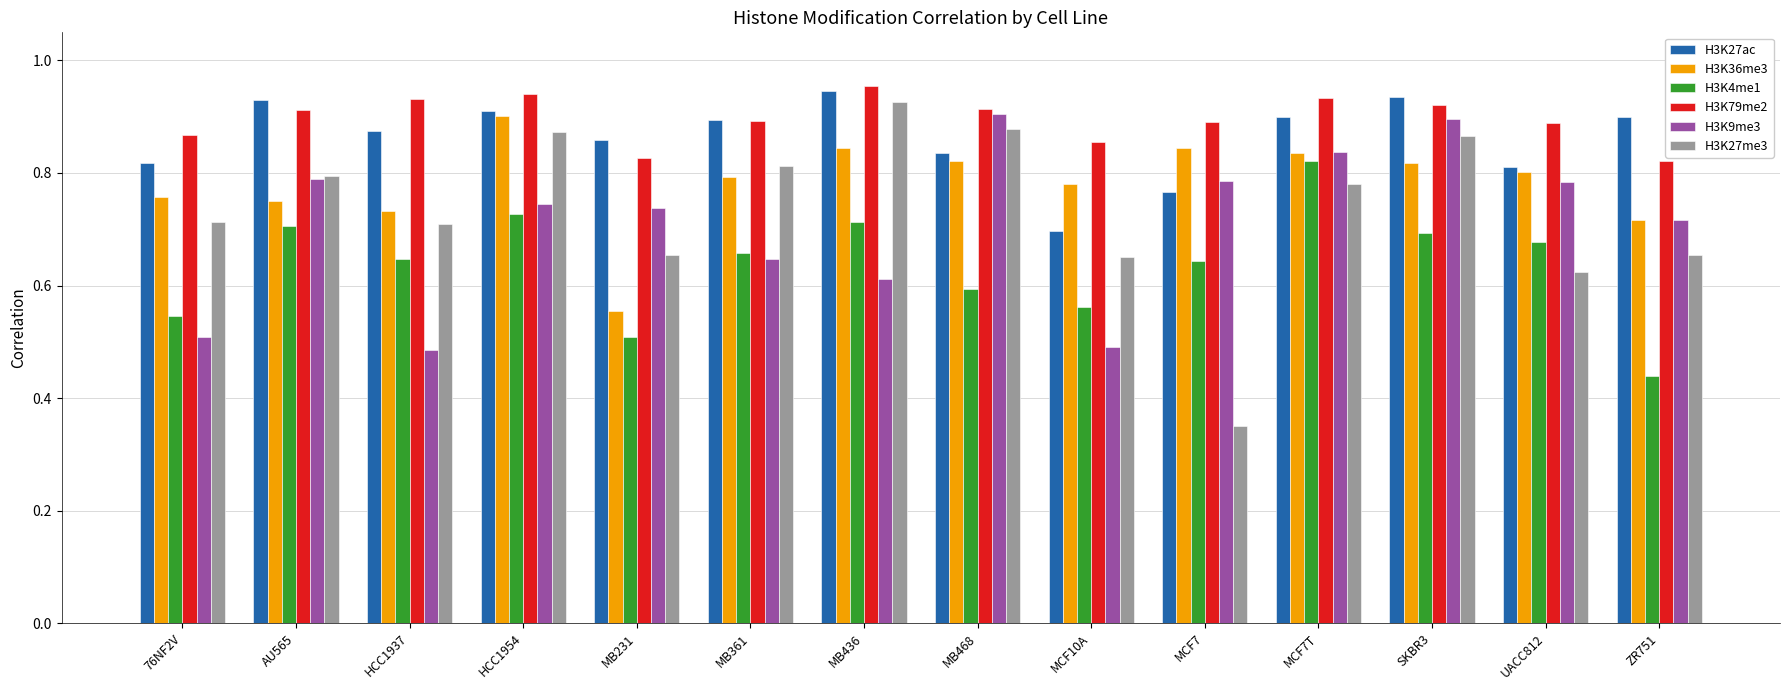

True or false: H3K27ac has a value of 0.8 at MCF7.

True